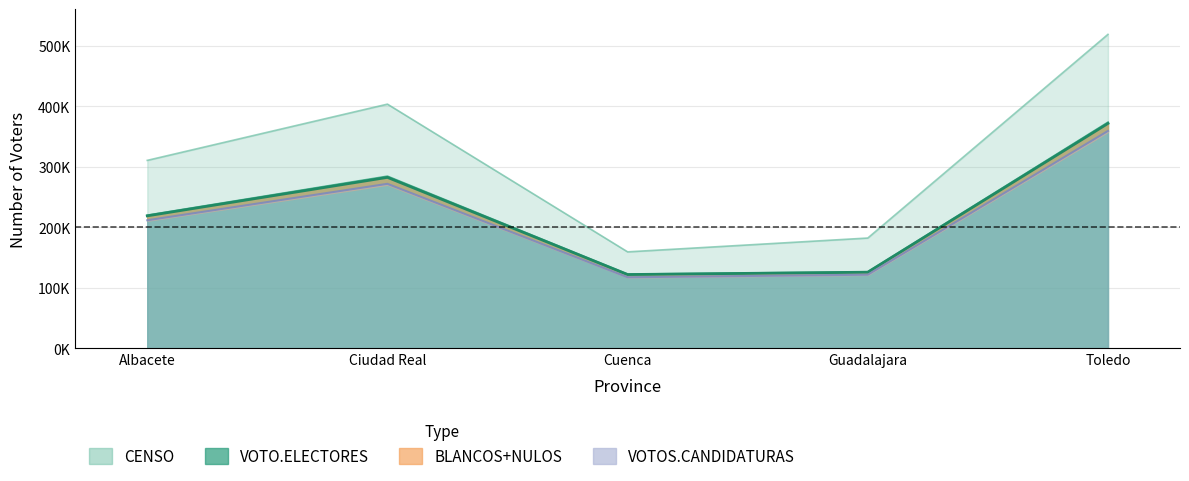

Where is NULOS nearest to the value 238635?

Albacete